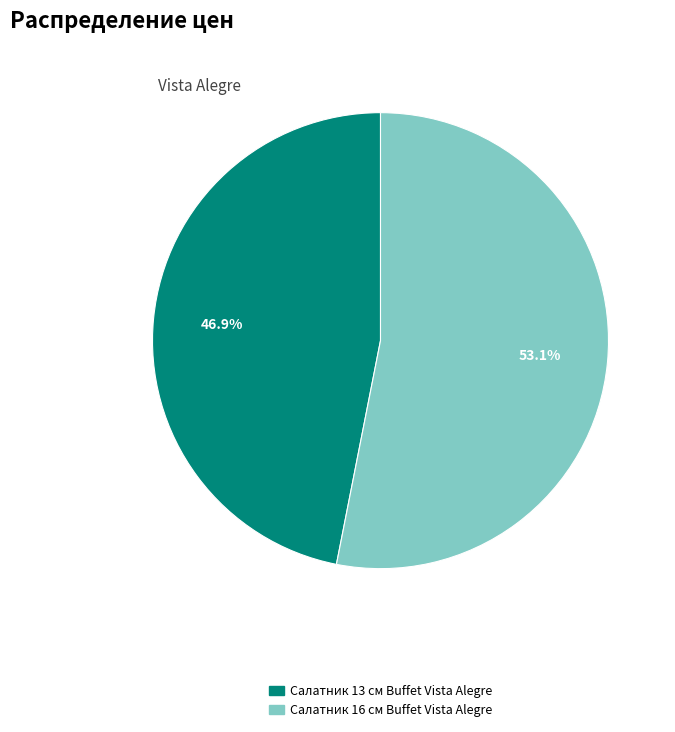

What percentage is the Салатник 16 см Buffet Vista Alegre slice, to the nearest percent?

53%